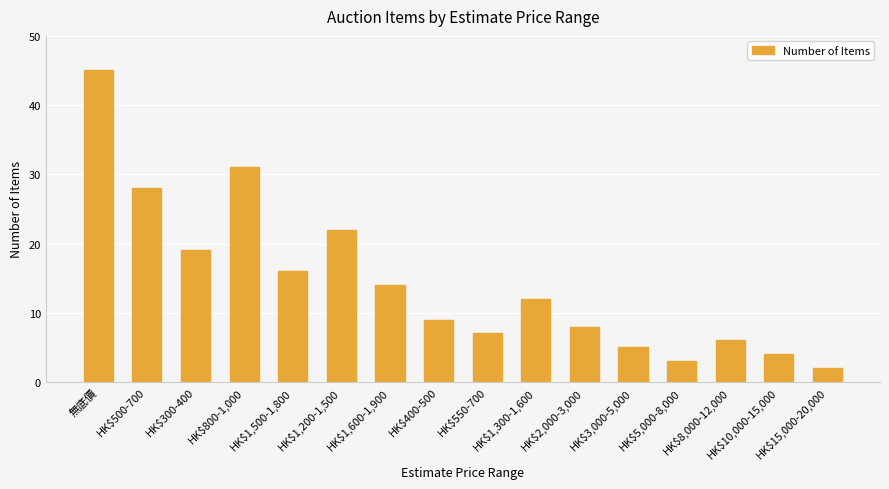

What is the maximum value shown in the chart?

45